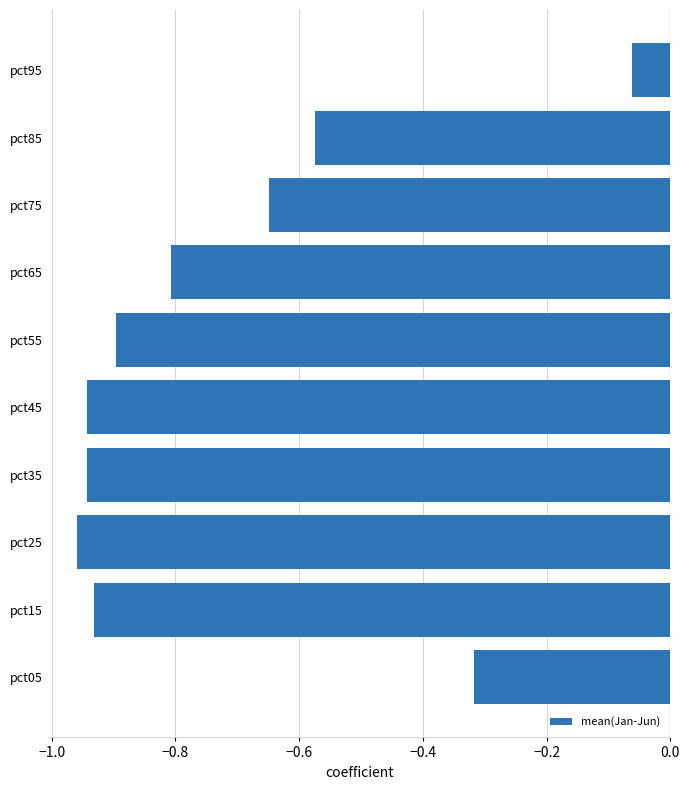

The chart shows a value of -0.9 at pct15. True or false?

True